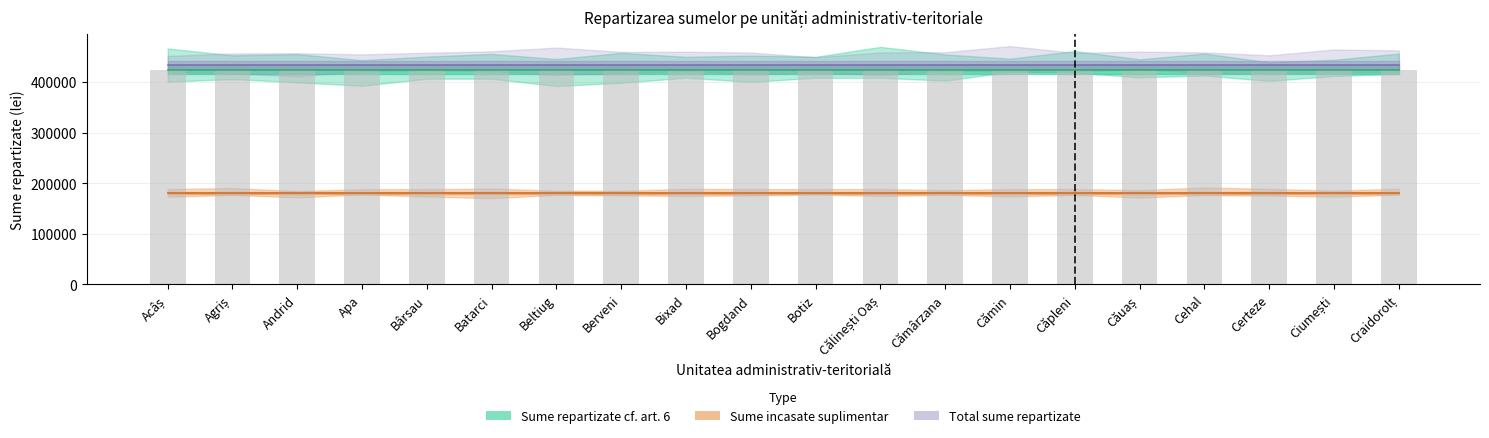

Rank the categories by Sume repartizate cf. art. 6 value from highest to lowest.

Acâș, Agriș, Andrid, Apa, Bârsau, Batarci, Beltiug, Berveni, Bixad, Bogdand, Botiz, Călinești Oaș, Cămârzana, Cămin, Căpleni, Căuaș, Cehal, Certeze, Ciumești, Craidorolț